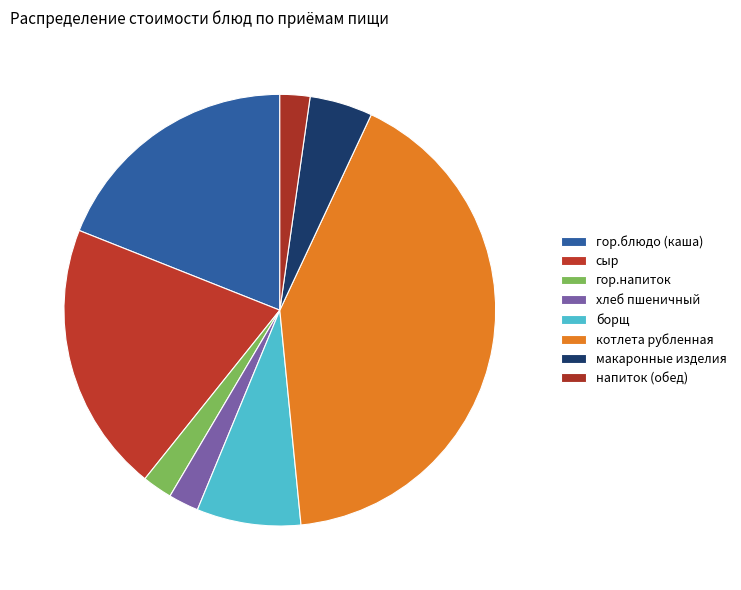

How many slices are in this pie chart?

8